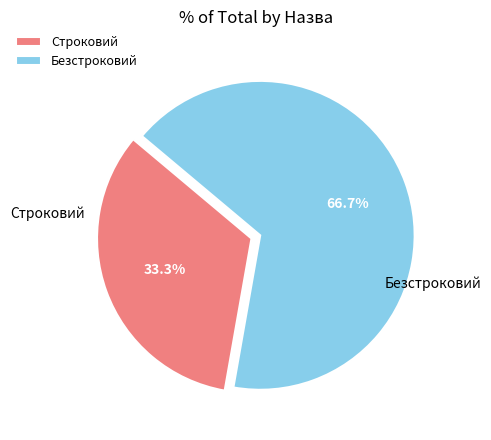

Is the sum of Строковий and Безстроковий greater than half?

Yes